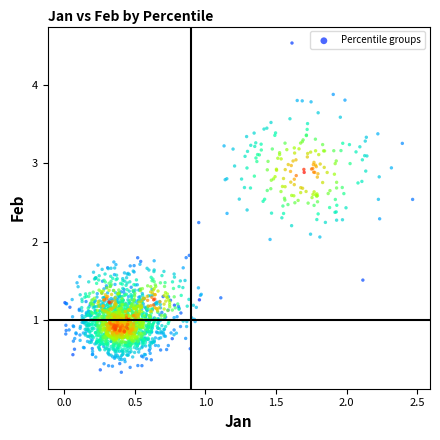

What is the range of Y values (max minus min)?

4.2